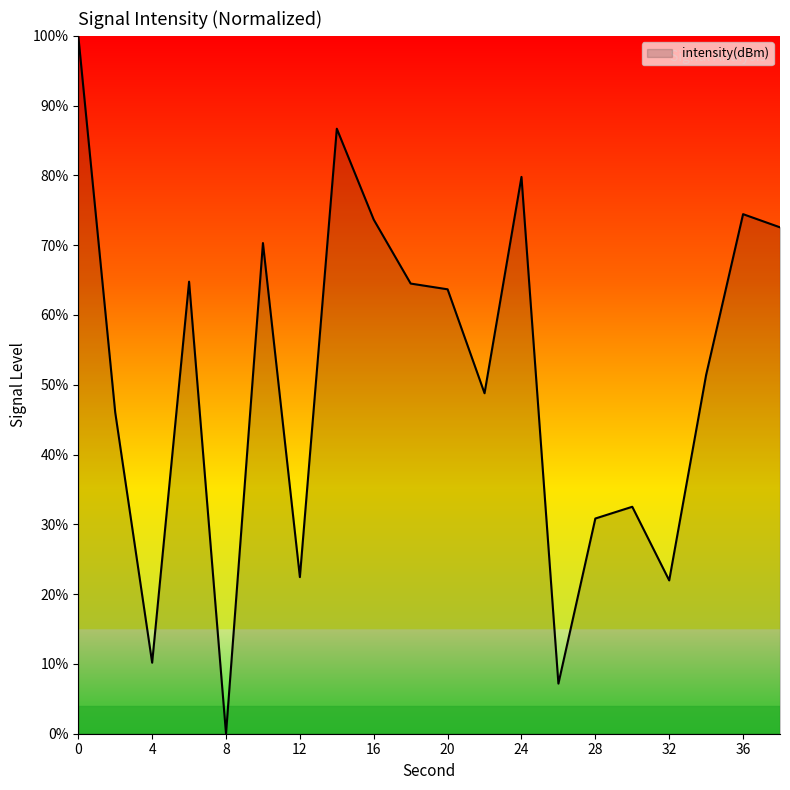

What is the greatest value displayed?

100.0